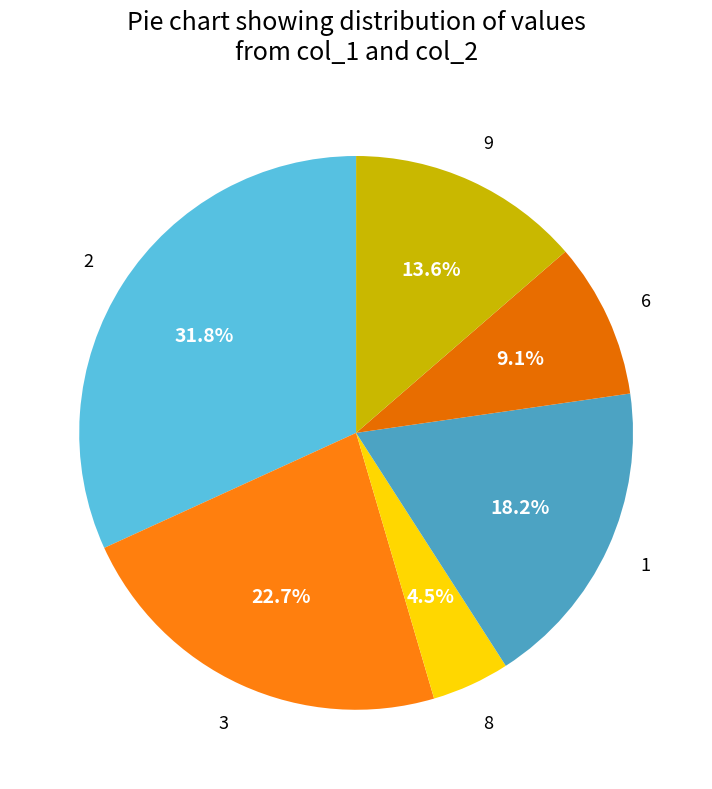

Is there any slice that represents more than half of the pie?

No